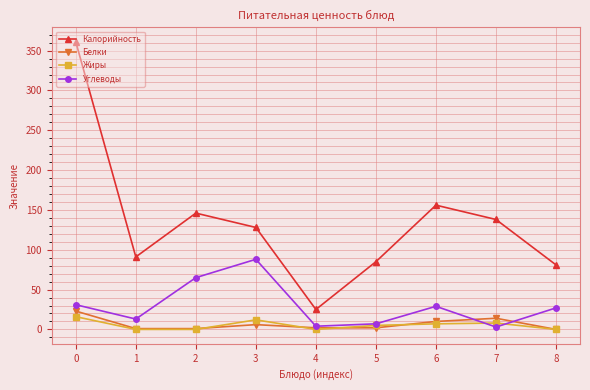

Rank the series by their maximum value, from highest to lowest.

Калорийность, Углеводы, Белки, Жиры